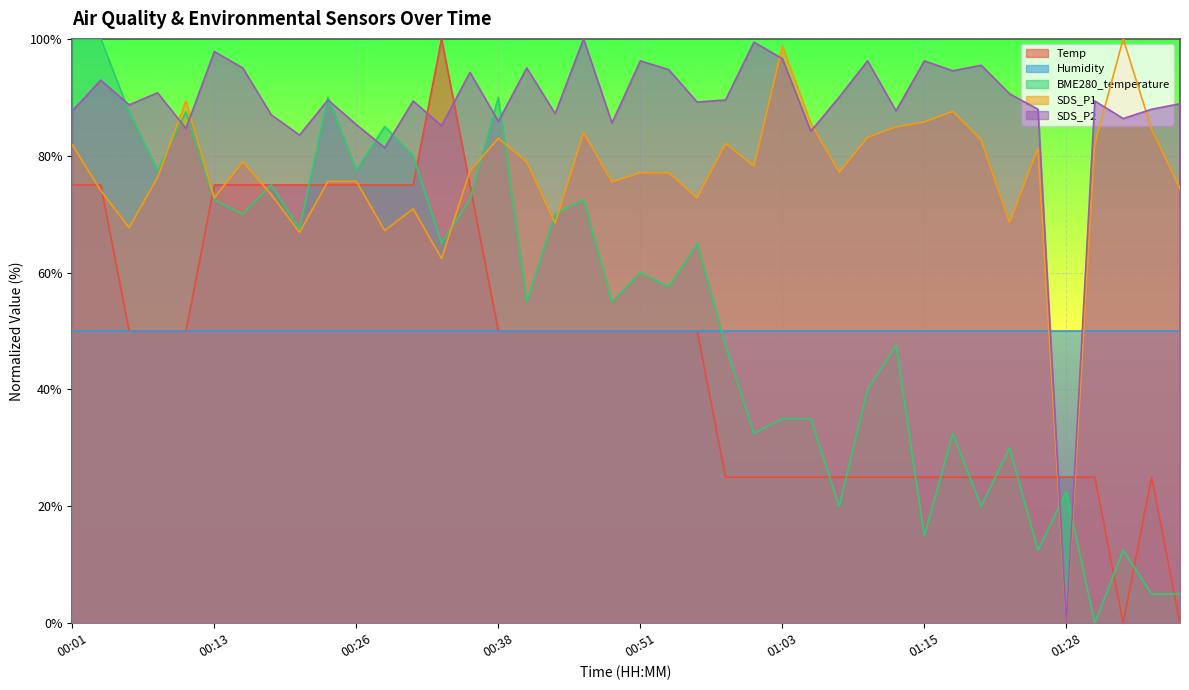

Is the value of SDS_P2 at 00:26 greater than the value of BME280_temperature at 00:28?

Yes